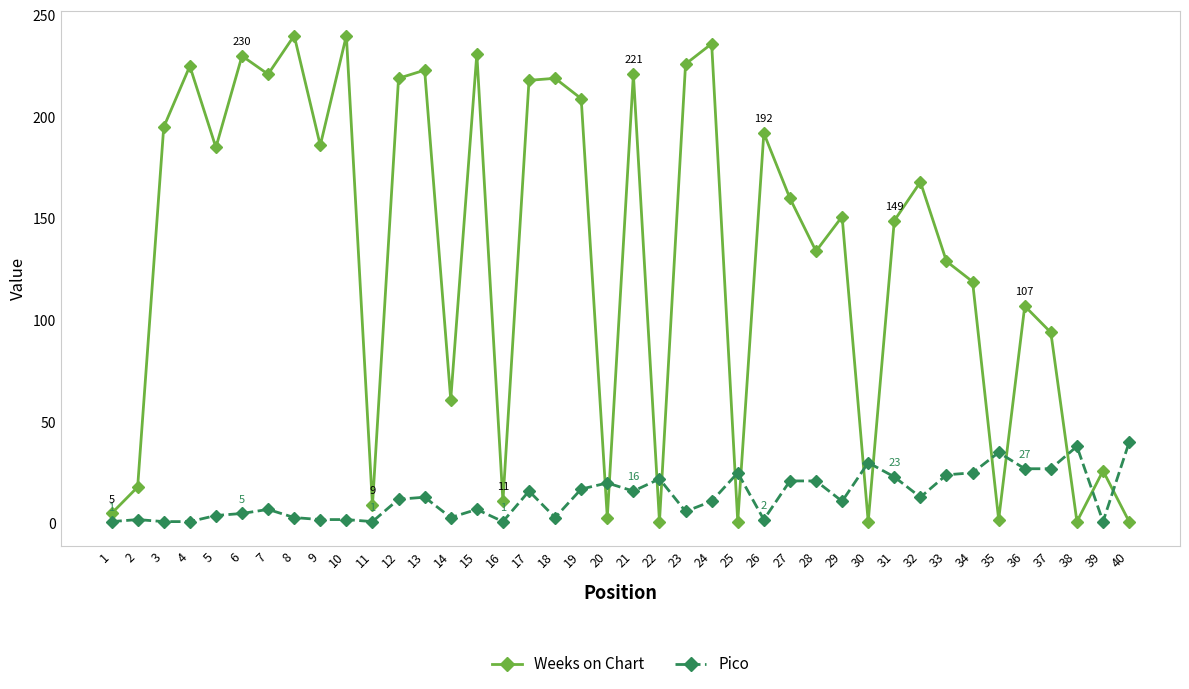

Where is the first local minimum for Weeks on Chart?

5